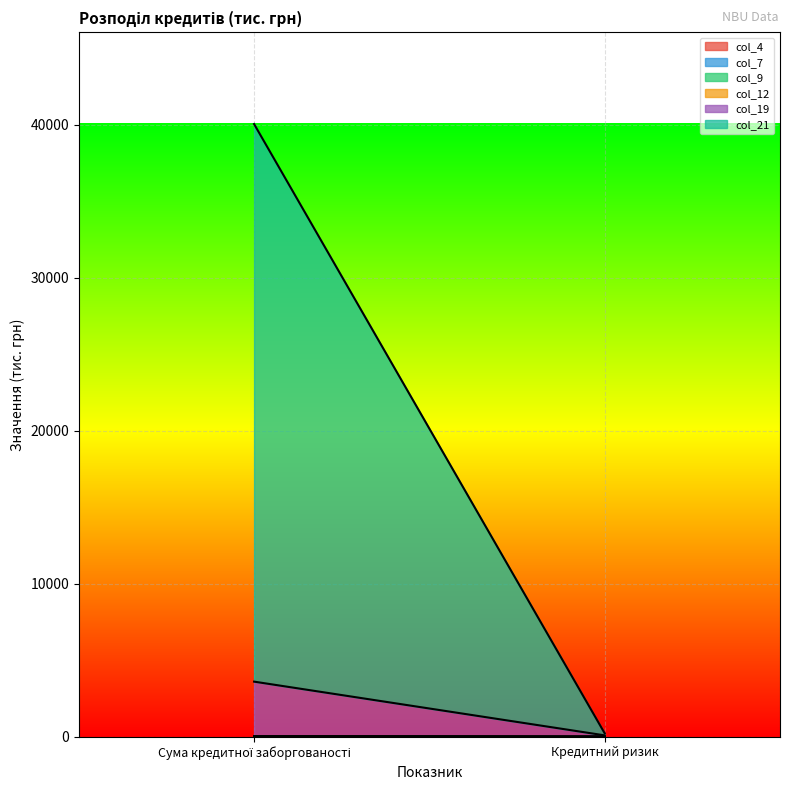

At how many categories does at least one series exceed 21984?

1